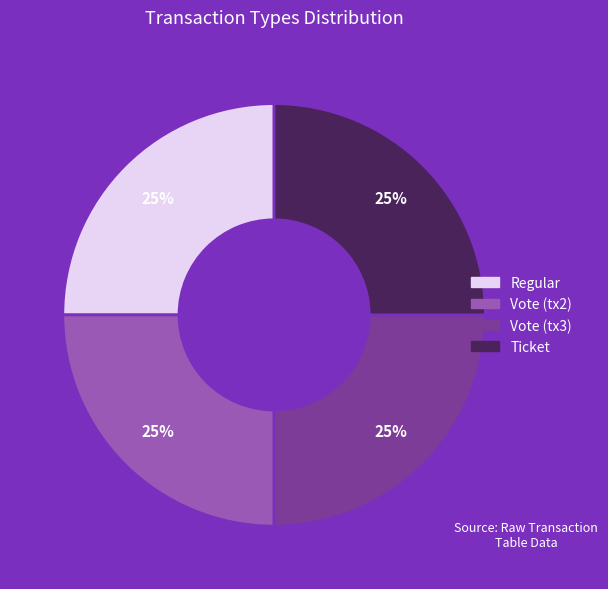

To the nearest percent, what is the average slice percentage?

25%